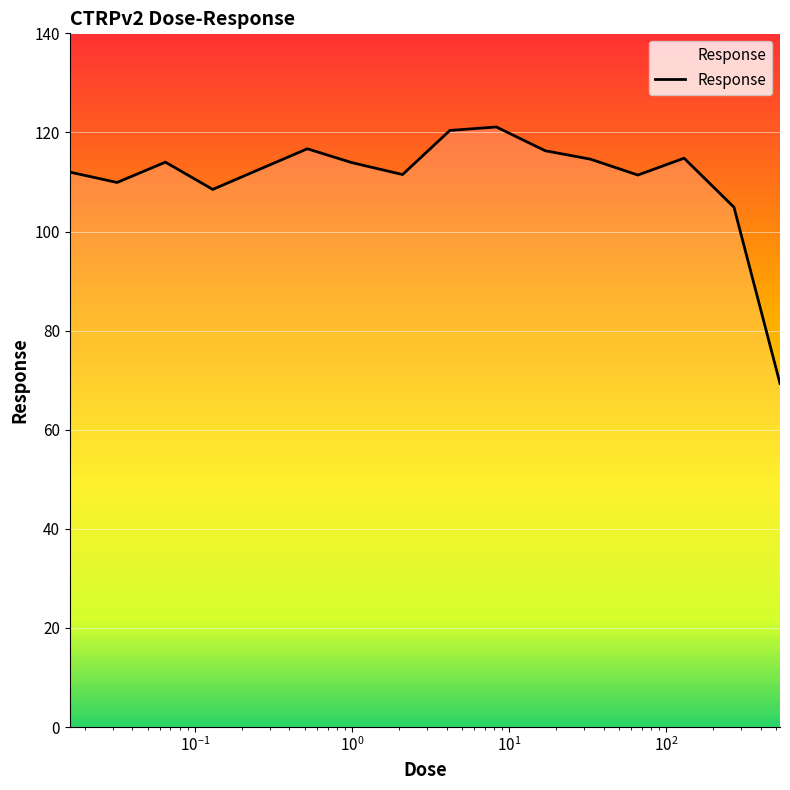

What is the difference between the maximum and minimum values?

51.8